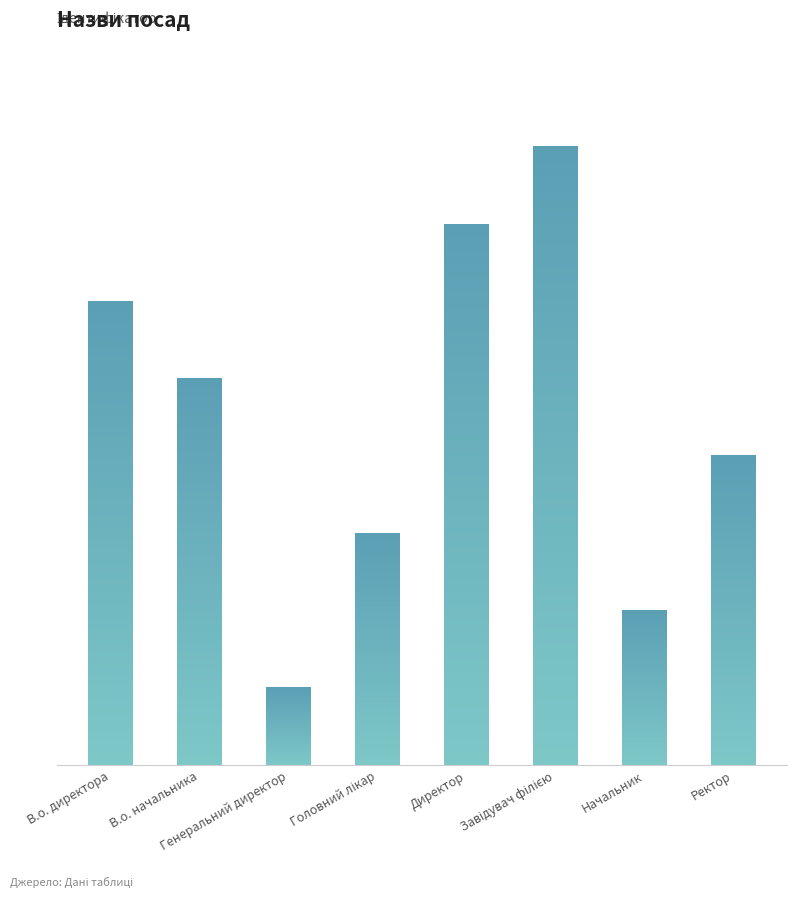

Are the bars horizontal?

No